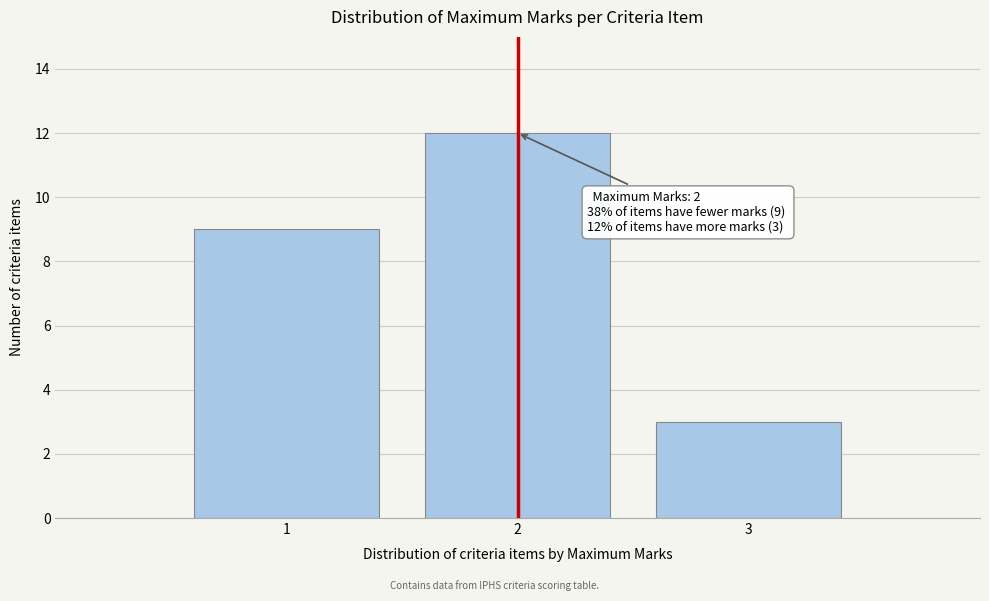

Over which range of the x-axis is the bar tallest?

1.5 to 2.5